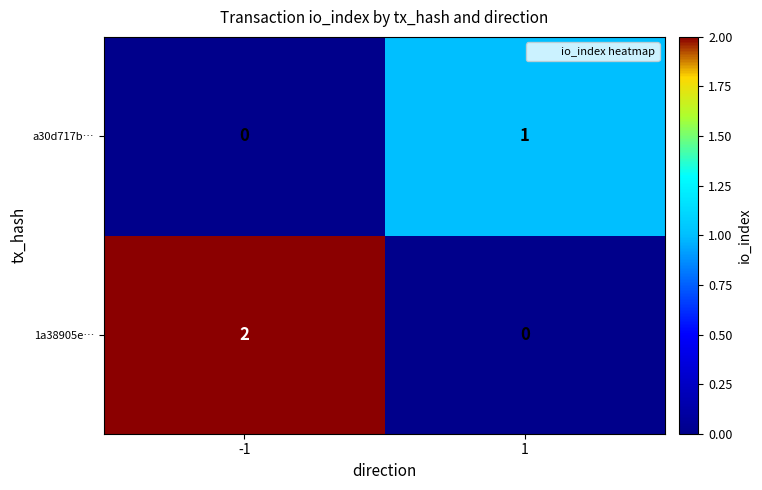

Rank the series by their maximum value, from highest to lowest.

1a38905e…, a30d717b…